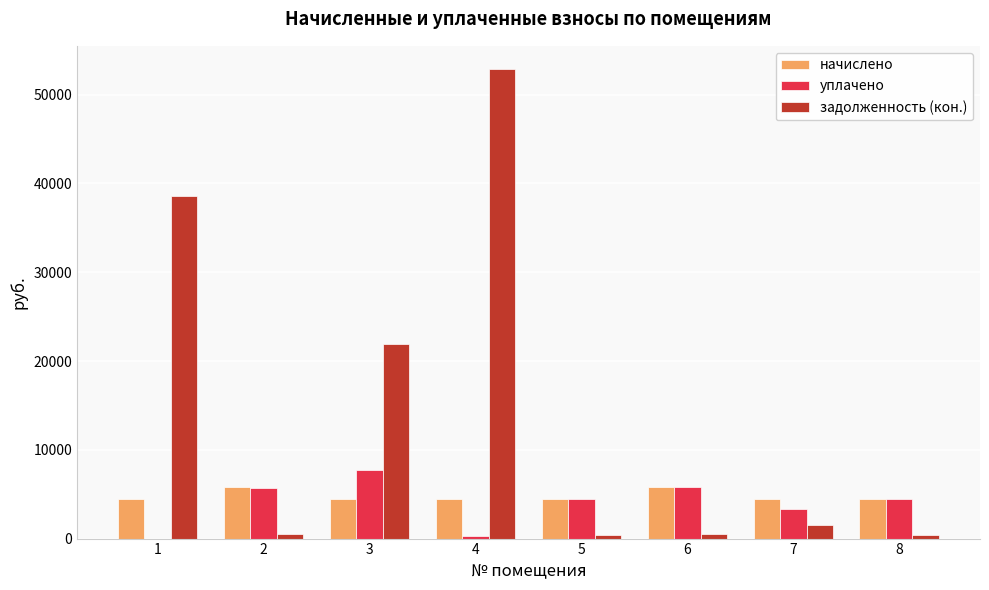

What is the greatest value displayed?

52856.6